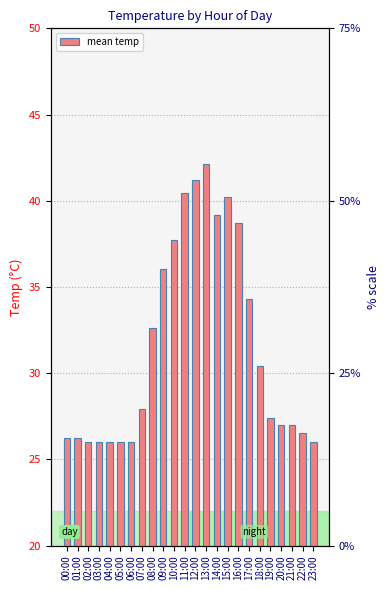

At which category does the chart reach its peak across all series?

13:00